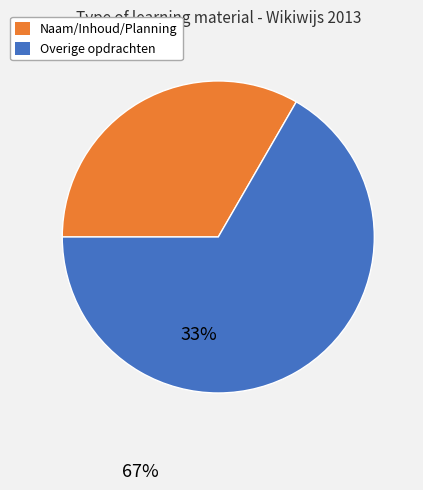

Is there any slice that represents more than half of the pie?

Yes